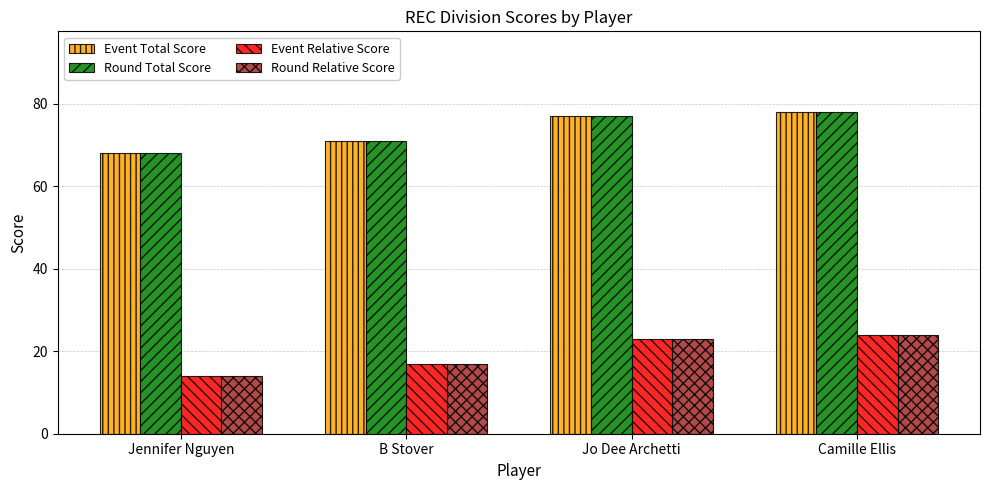

Reading left to right, transcribe all the data shown in this chart.

Event Total Score: 68	71	77	78
Round Total Score: 68	71	77	78
Event Relative Score: 14	17	23	24
Round Relative Score: 14	17	23	24